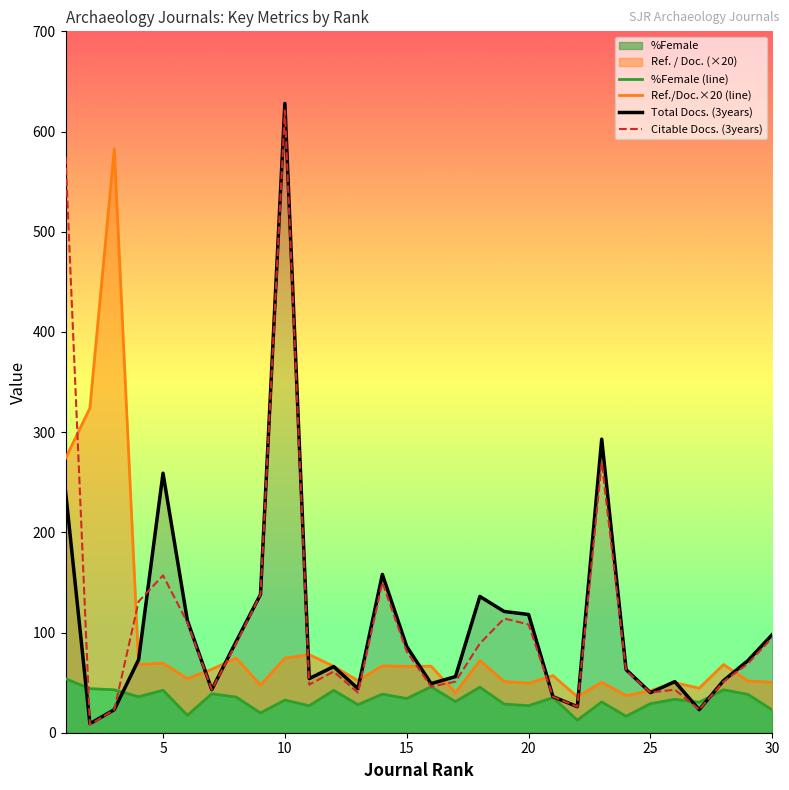

In Total Docs. (3years), how many points are higher than both neighbors (excluding endpoints)?

7